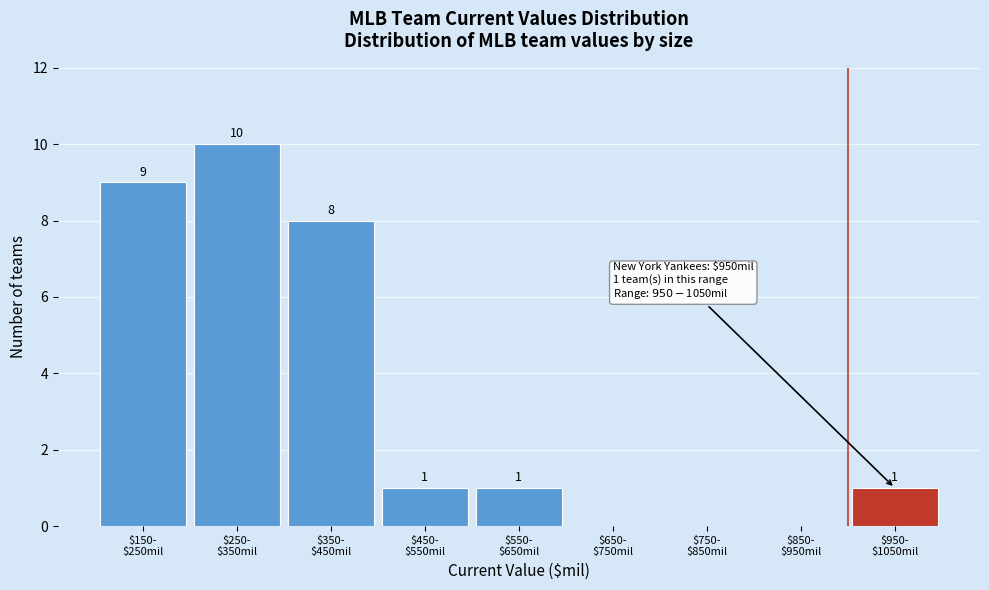

How many values are between 0 and 8?

7